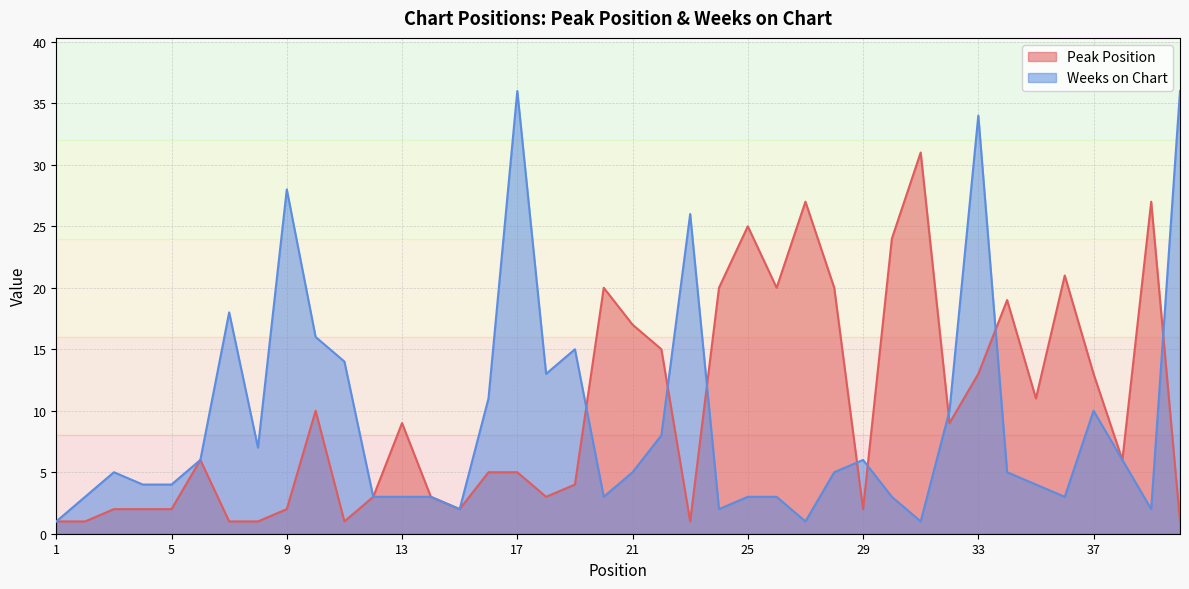

At which category is the sum across all series the highest?

33